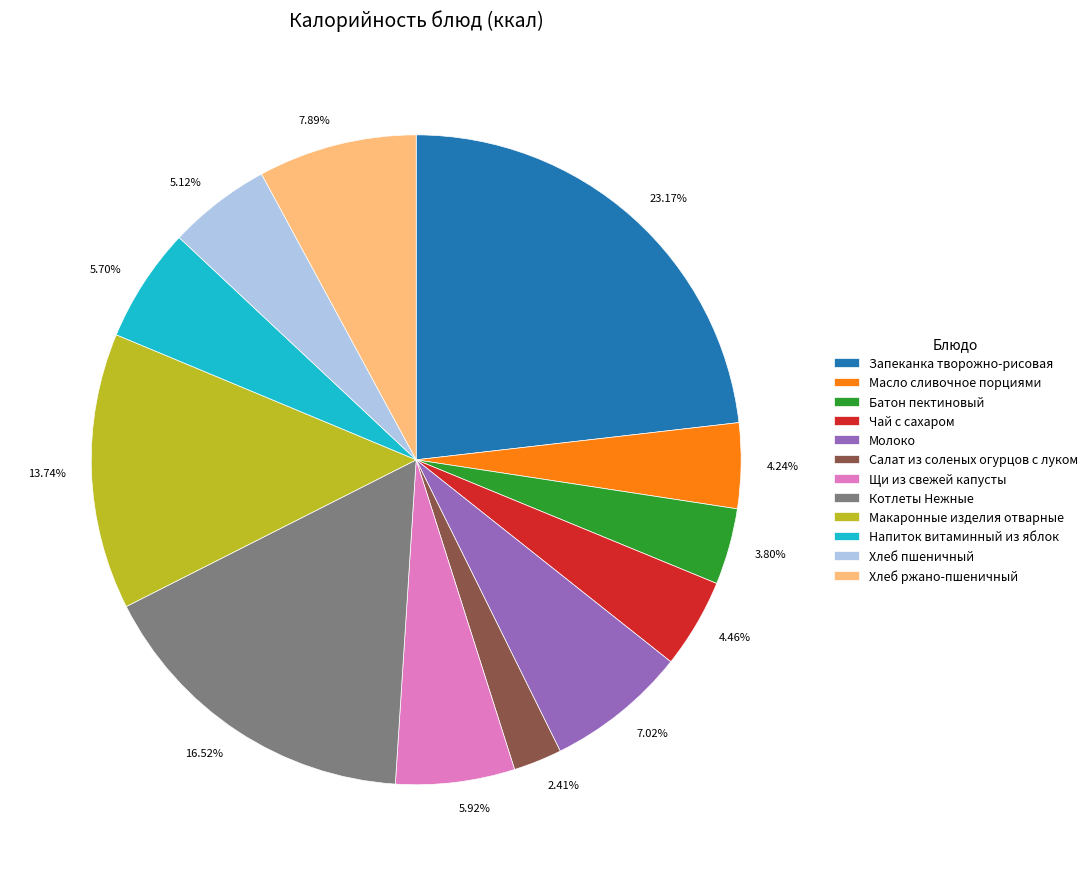

True or false: Макаронные изделия отварные accounts for 29% of the total.

False